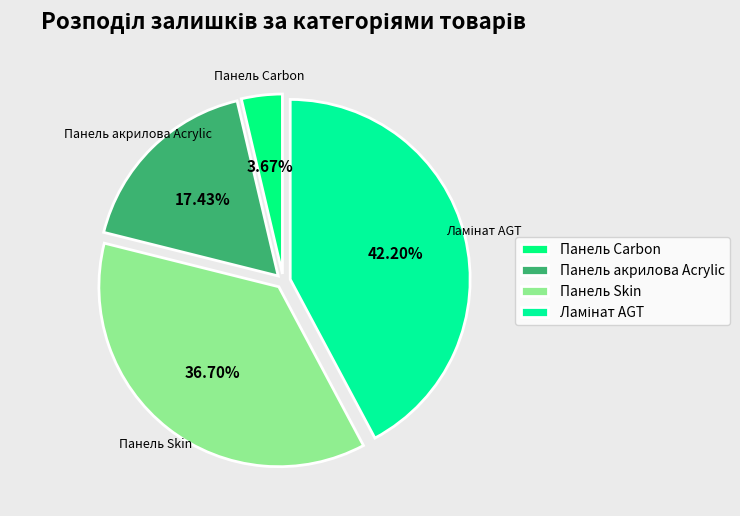

Rank the categories by value from highest to lowest.

Ламінат AGT, Панель Skin, Панель акрилова Acrylic, Панель Carbon